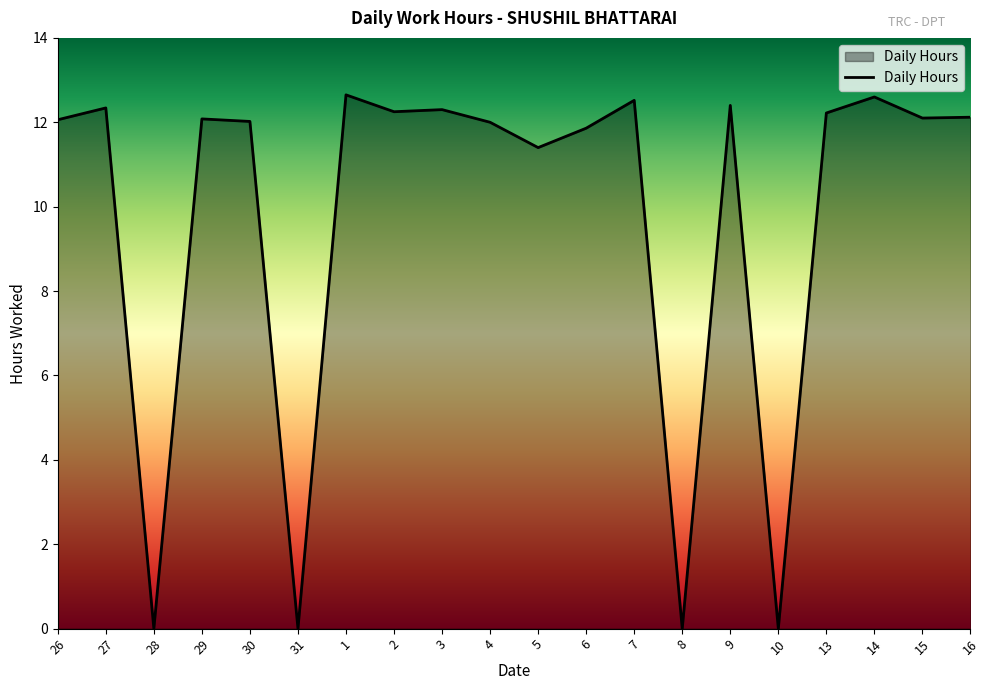

At which label is the value closest to 6?

5